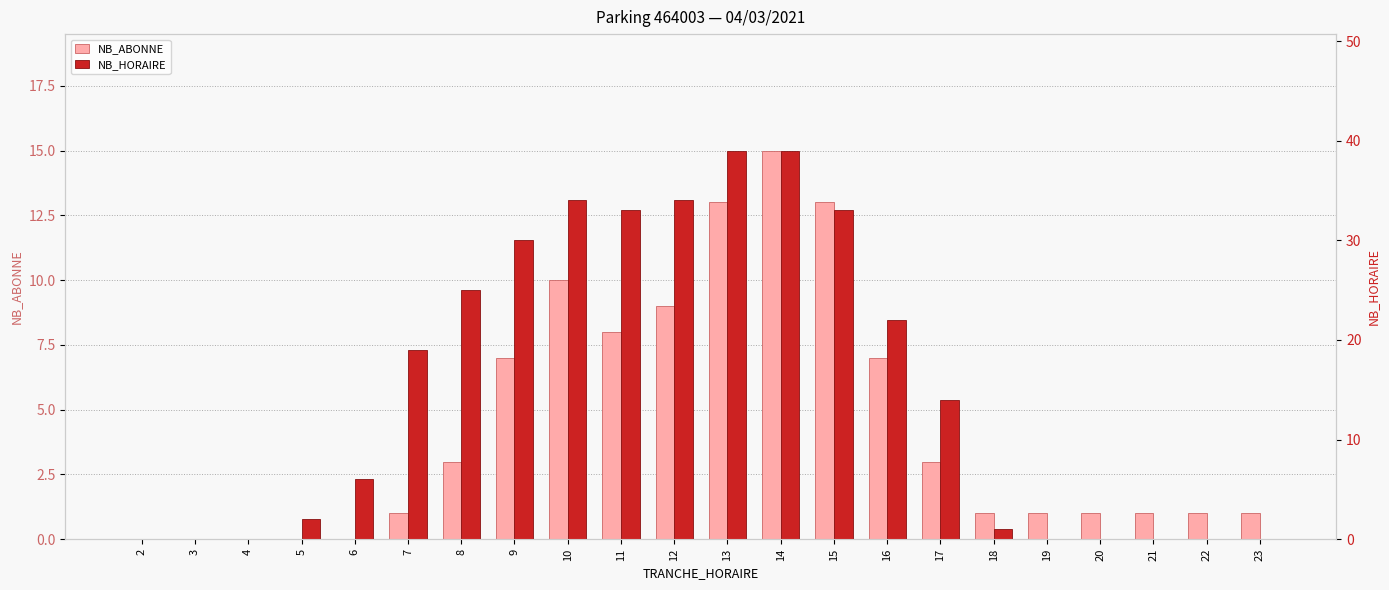

What is the average value of the NB_HORAIRE series?

15